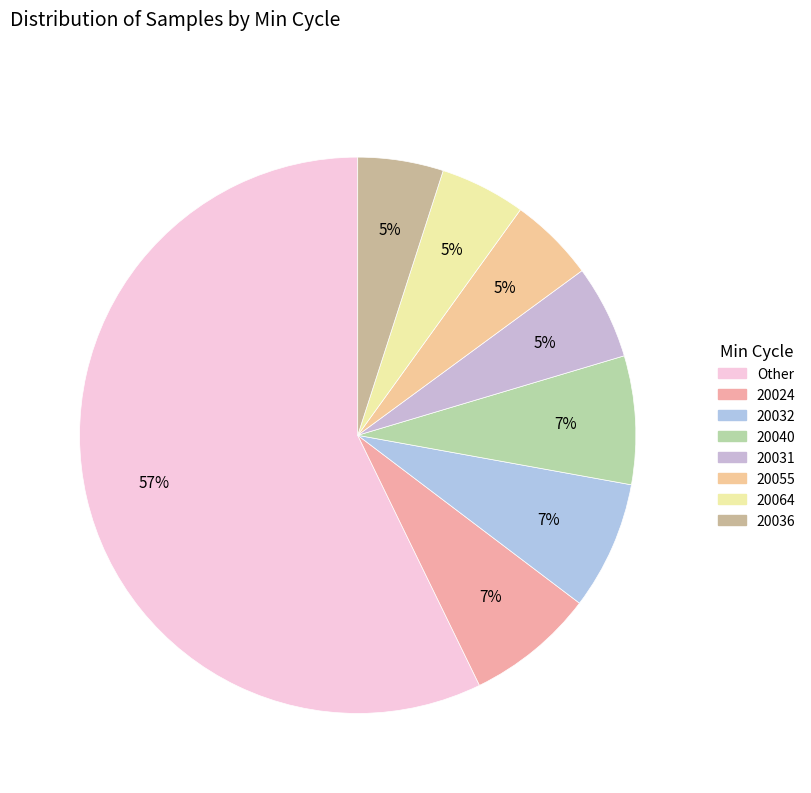

How many segments does this pie chart have?

8